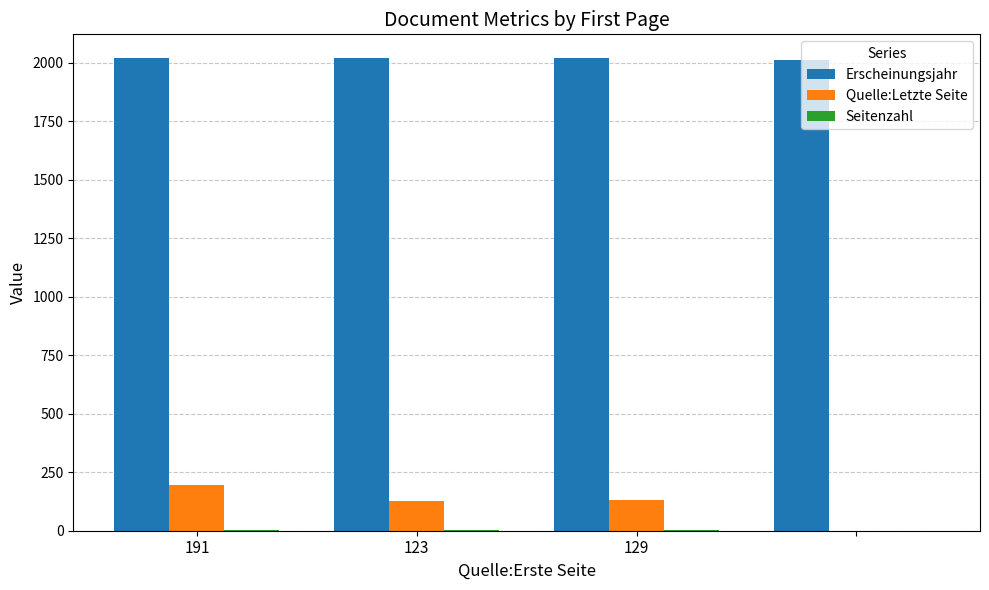

Which series has the largest total across all categories?

Erscheinungsjahr